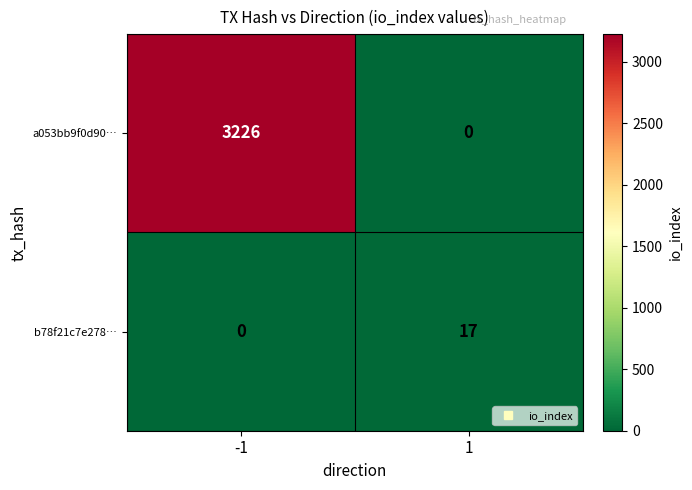

Reading left to right, what are all the values shown in this chart?

a053bb9f0d90…: 3226	0
b78f21c7e278…: 0	17